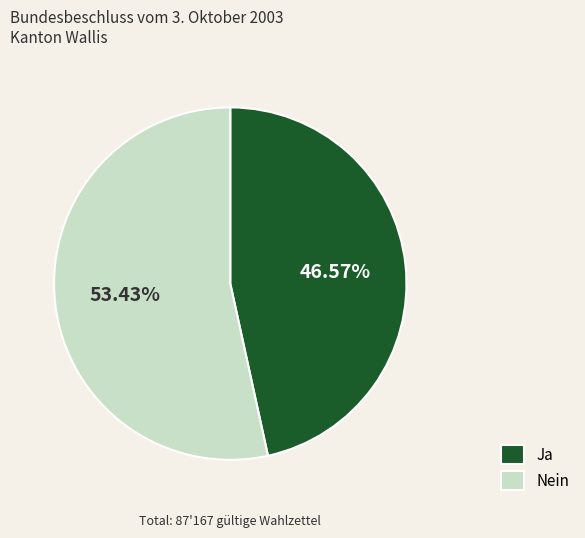

Which has a higher value, Ja or Nein?

Nein